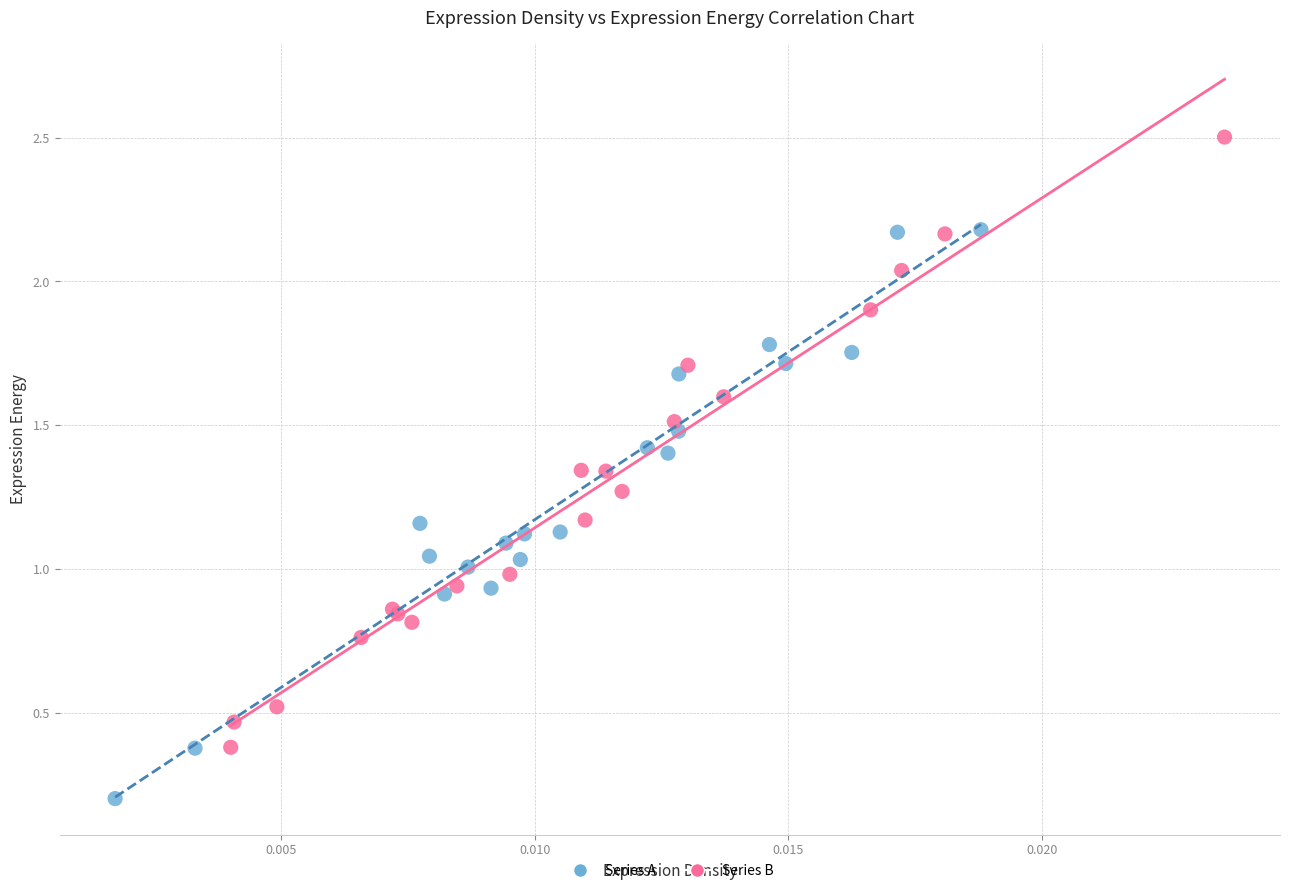

Which series contains the lowest Y value?

Series A